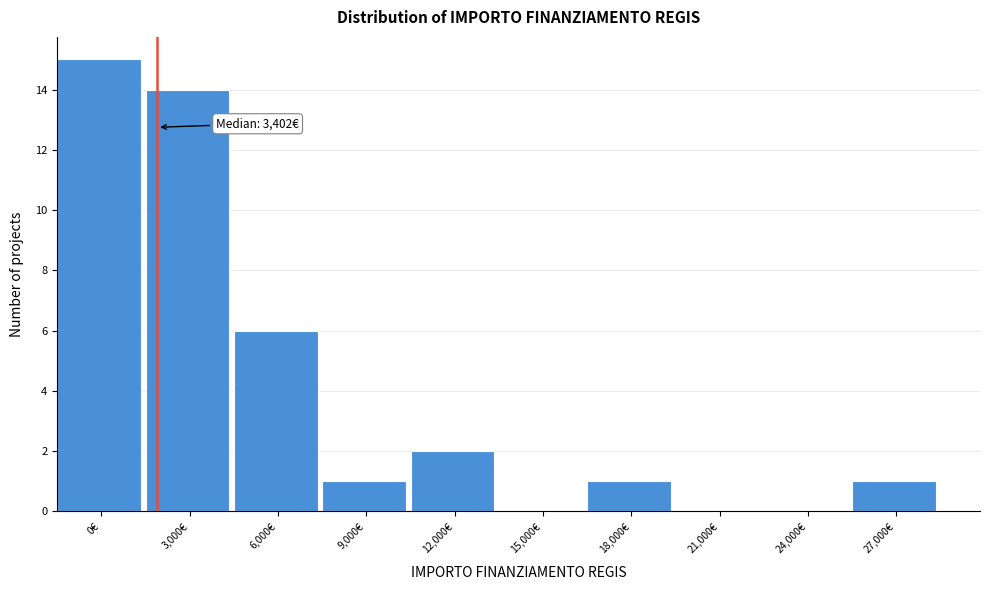

Reading left to right, list all the values displayed in this chart.

0€=15	3,000€=14	6,000€=6	9,000€=1	12,000€=2	15,000€=0	18,000€=1	21,000€=0	24,000€=0	27,000€=1